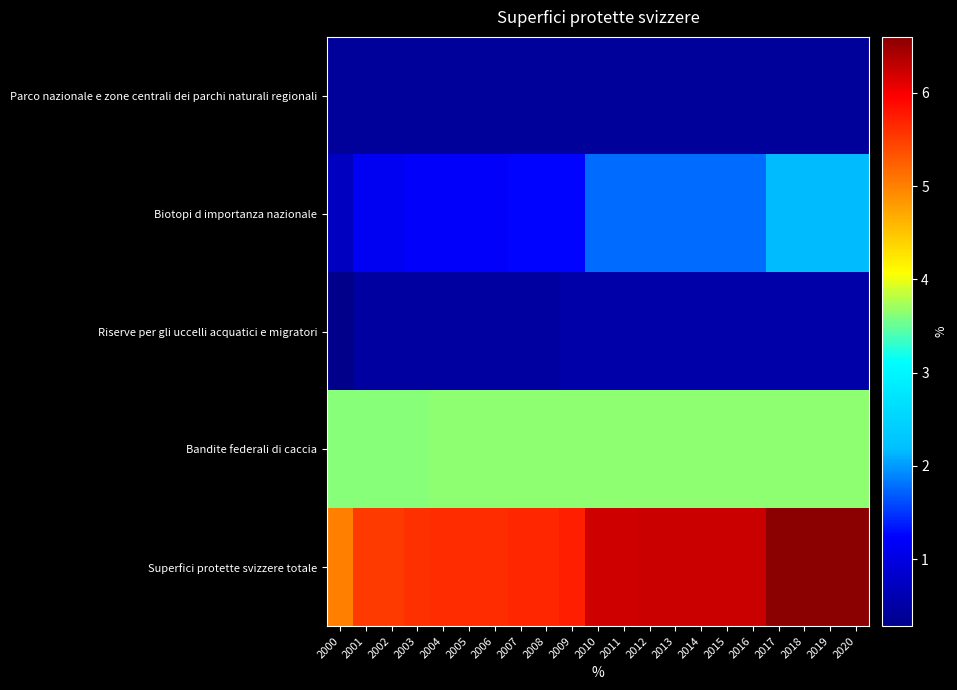

Which series changed the most between 2007 and 2017?

Superfici protette svizzere totale